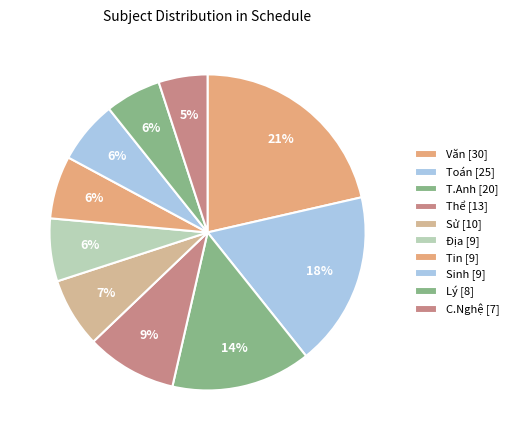

What is the largest slice in the pie chart?

Văn